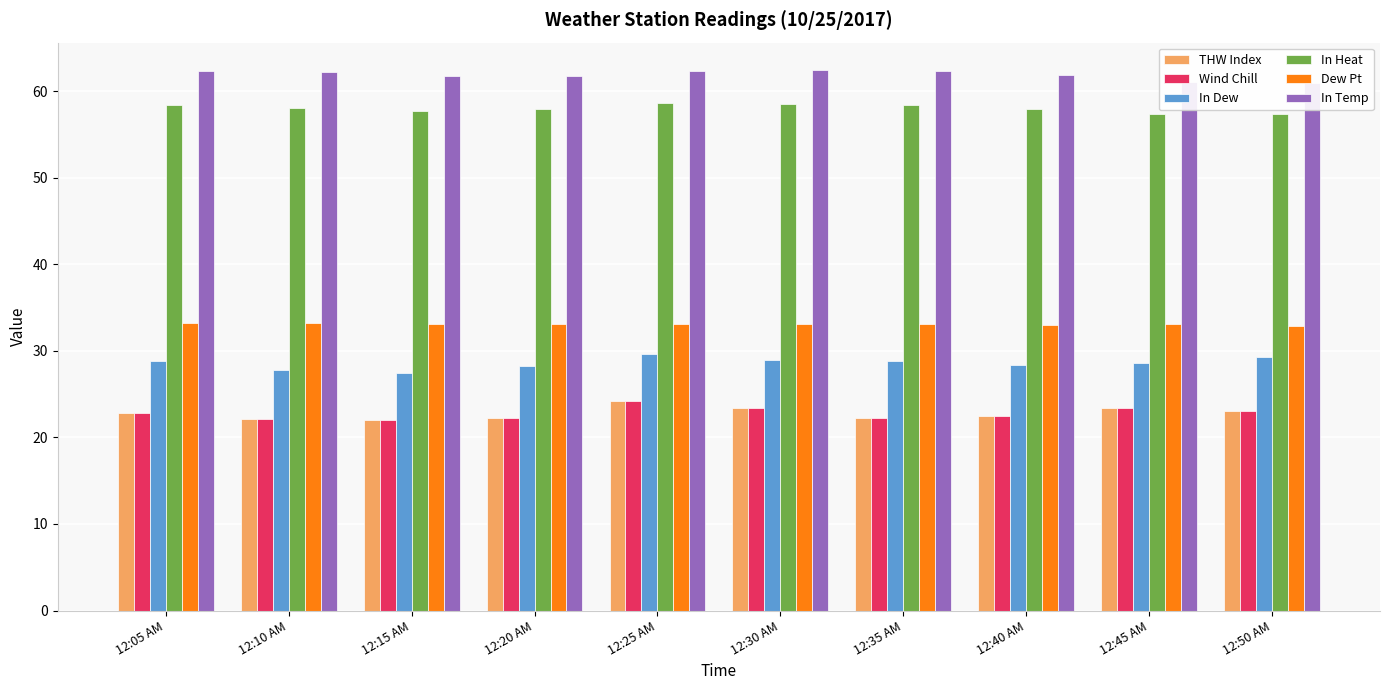

What is the label of the 6th bar from the left?

12:30 AM